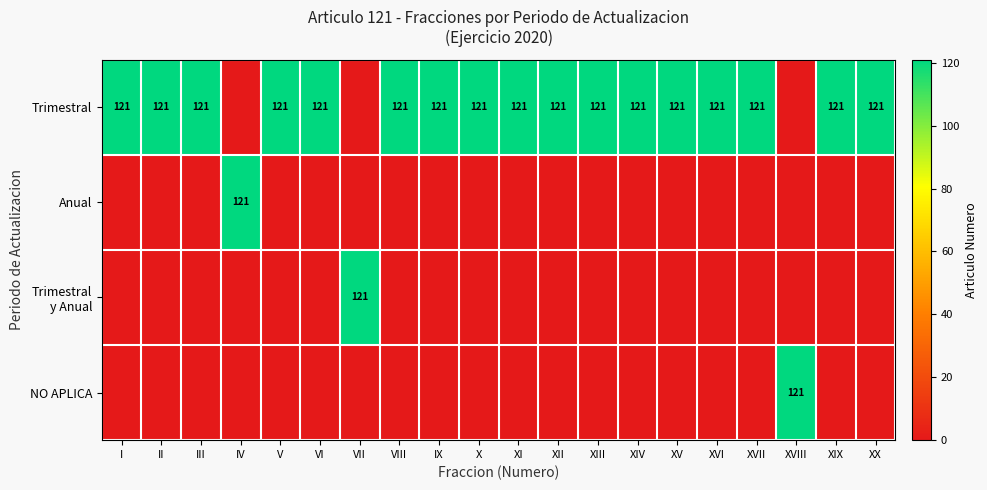

The value of Anual at IV is 121. True or false?

True